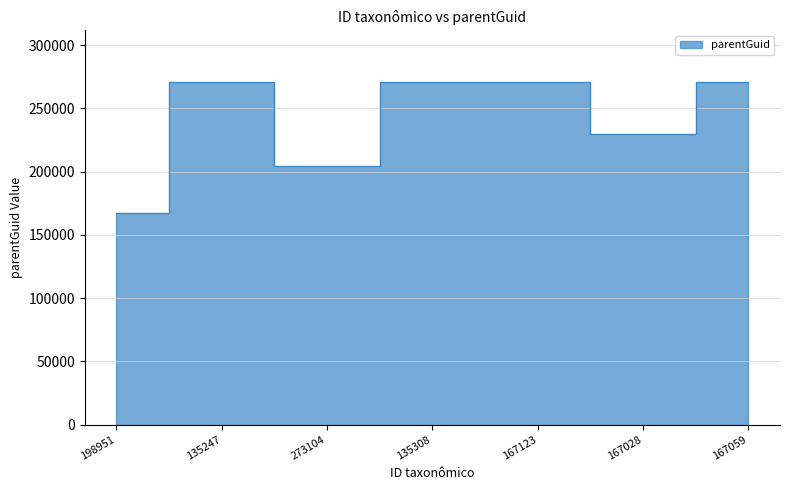

The chart shows a value of 271081 at 167059. True or false?

True